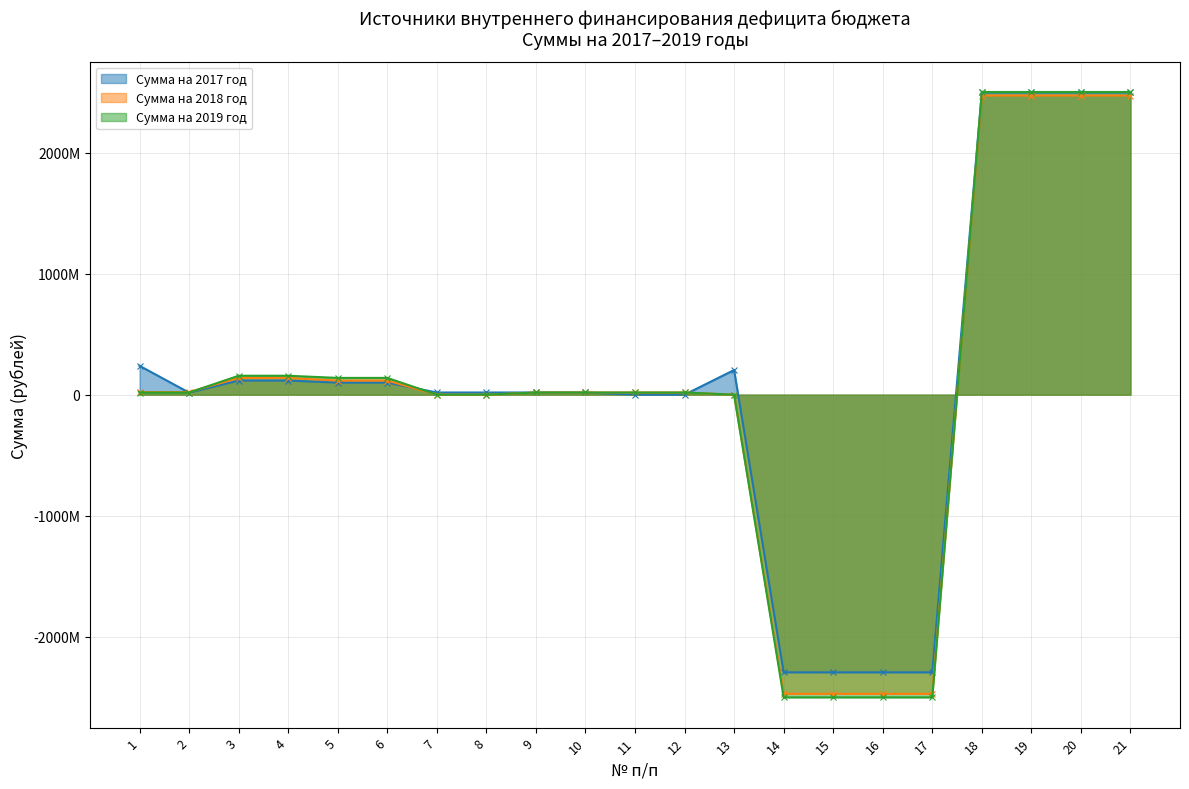

Reading left to right, extract all data points from this chart.

Сумма на 2017 год: 1=238471687.8	2=16769118.8	3=116769118.8	4=116769118.8	5=100000000.0	6=100000000.0	7=18000000.0	8=18000000.0	9=18000000.0	10=18000000.0	11=0.0	12=0.0	13=203702569.0	14=-2295013545.0	15=-2295013545.0	16=-2295013545.0	17=-2295013545.0	18=2498716114.0	19=2498716114.0	20=2498716114.0	21=2498716114.0
Сумма на 2018 год: 1=21816537.2	2=21816537.2	3=138585656.0	4=138585656.0	5=116769118.8	6=116769118.8	7=0.0	8=0.0	9=18000000.0	10=18000000.0	11=18000000.0	12=18000000.0	13=0.0	14=-2472445469.9	15=-2472445469.9	16=-2472445469.9	17=-2472445469.9	18=2472445469.9	19=2472445469.9	20=2472445469.9	21=2472445469.9
Сумма на 2019 год: 1=17774914.7	2=17774914.7	3=156360570.7	4=156360570.7	5=138585656.0	6=138585656.0	7=0.0	8=0.0	9=18000000.0	10=18000000.0	11=18000000.0	12=18000000.0	13=0.0	14=-2501575384.7	15=-2501575384.7	16=-2501575384.7	17=-2501575384.7	18=2501575384.7	19=2501575384.7	20=2501575384.7	21=2501575384.7